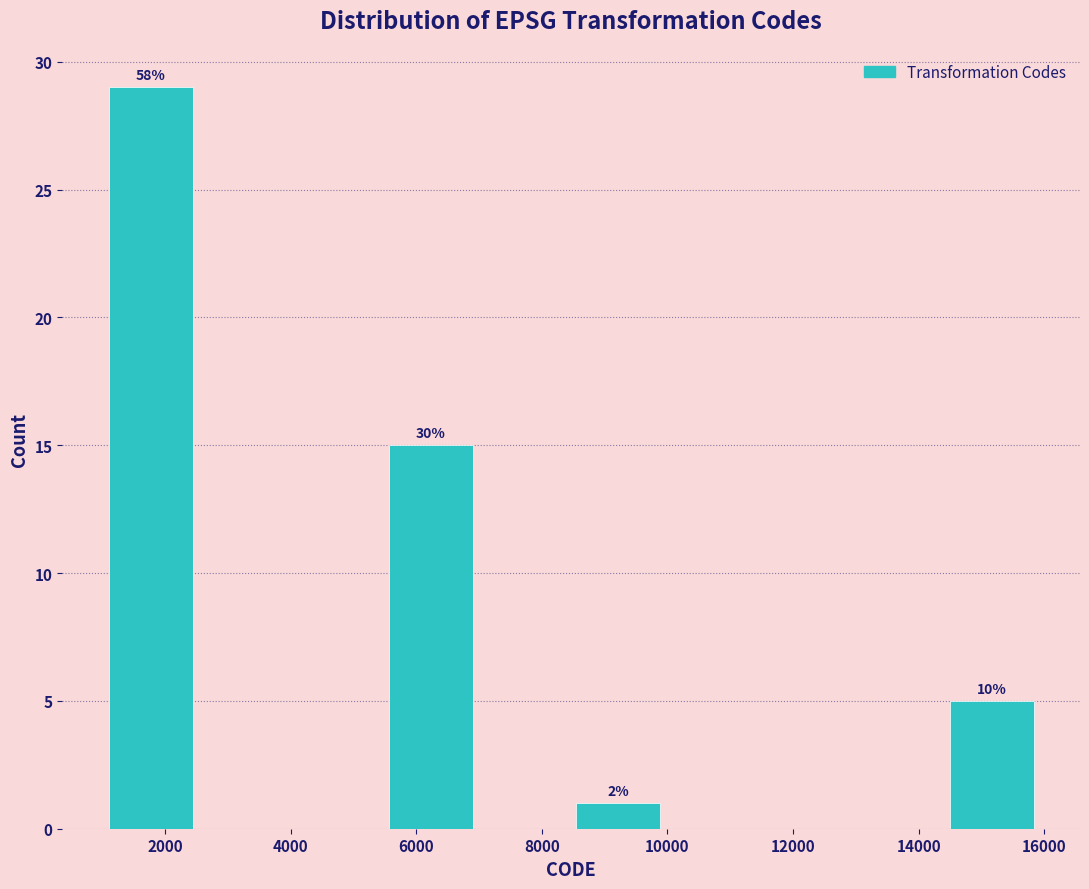

Which range on the x-axis has the tallest bar?

1200 to 2600